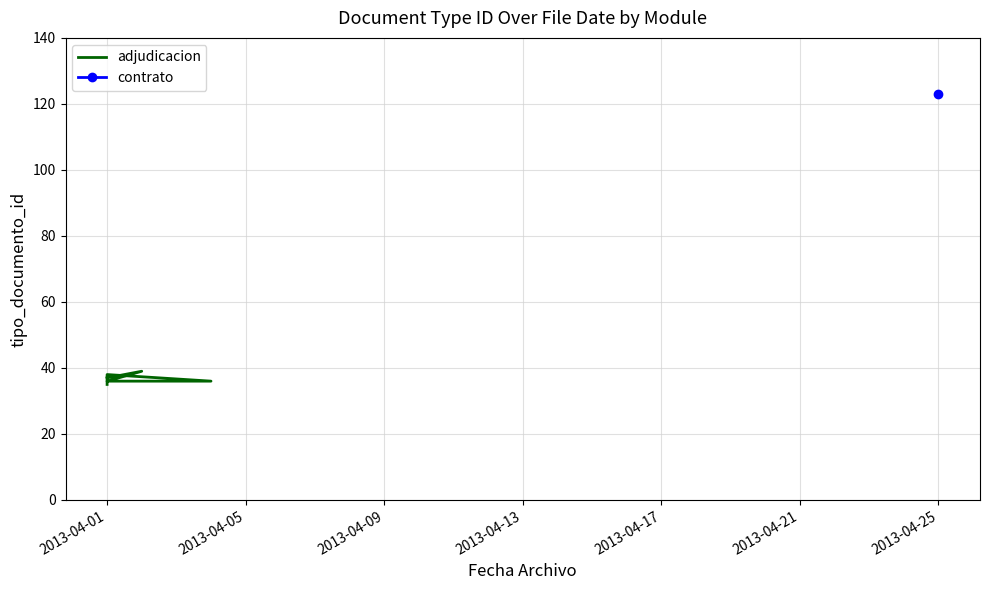

What is the sum of all values?

329